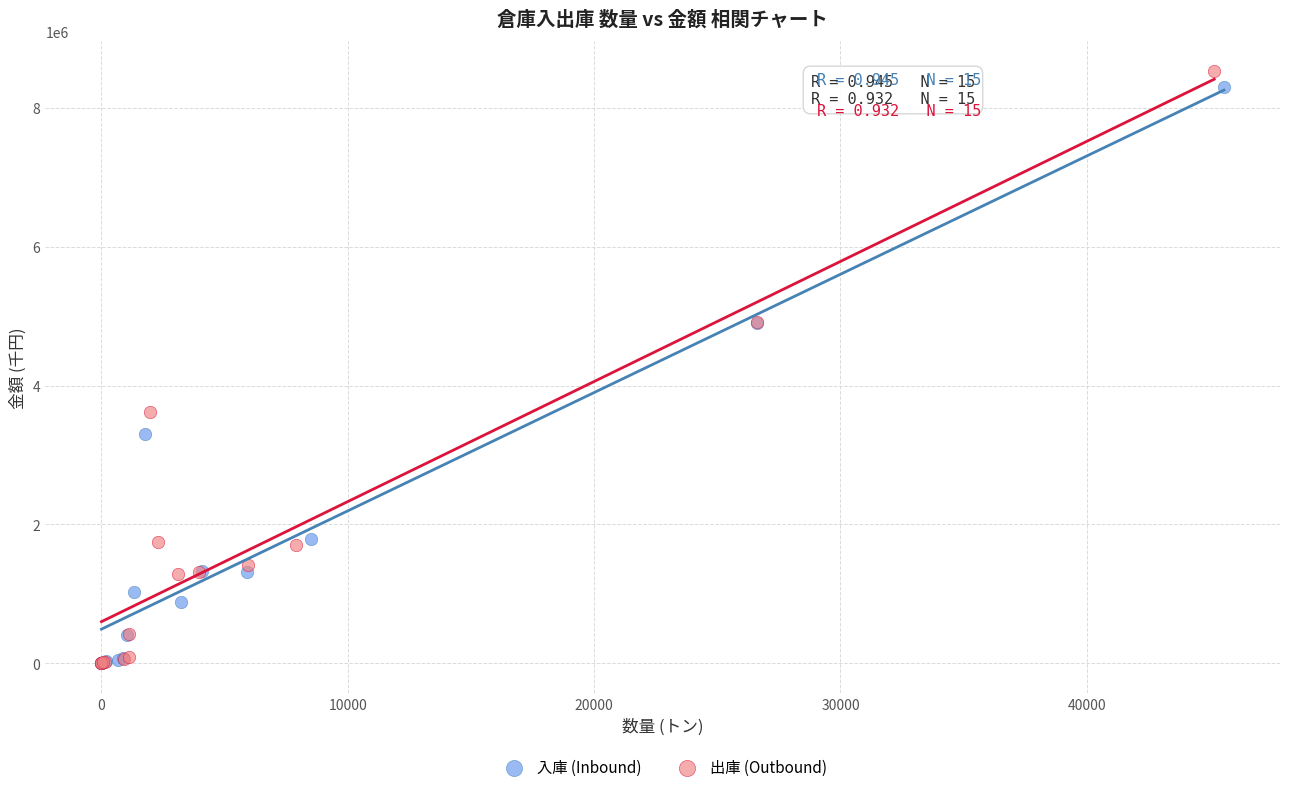

Which series has the widest spread of Y values?

出庫 (Outbound)